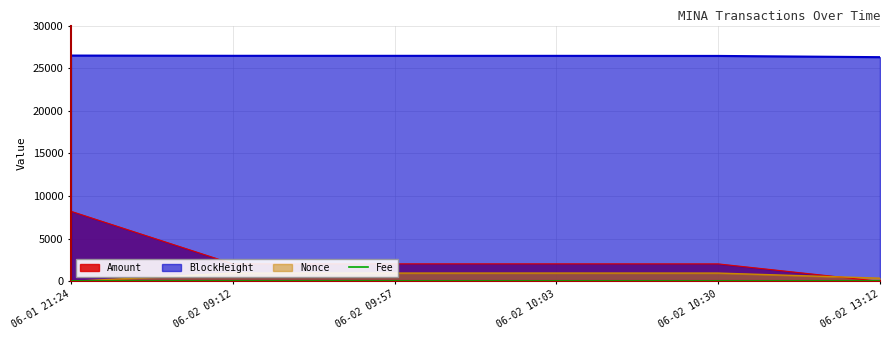

What is the difference between the second highest and minimum values in the Nonce series?

975.0